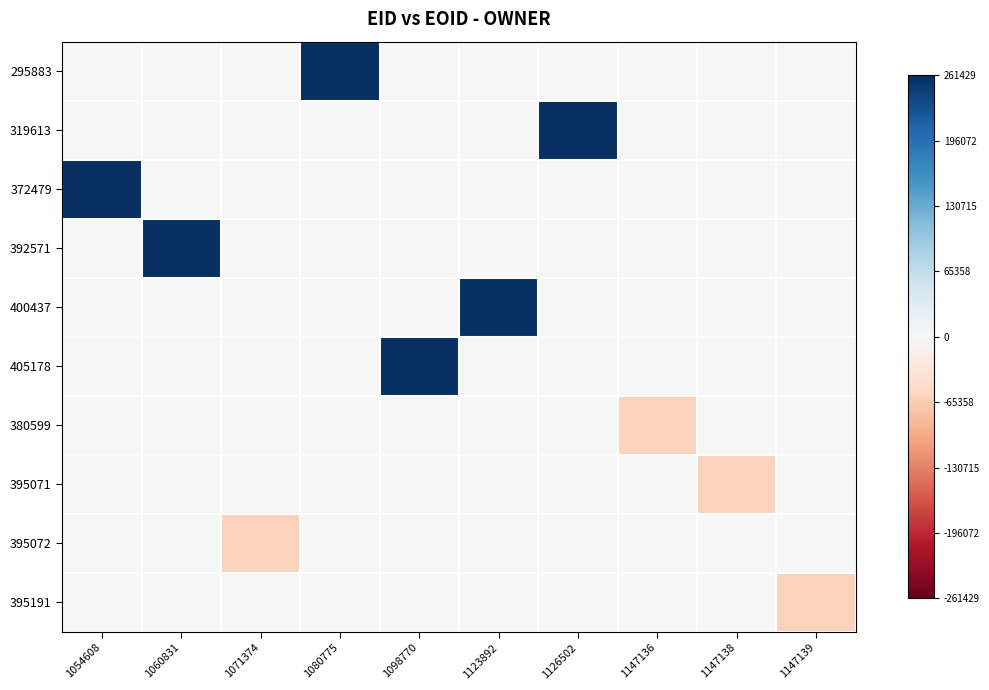

Which has a higher value, 1147136 or 1080775?

1080775